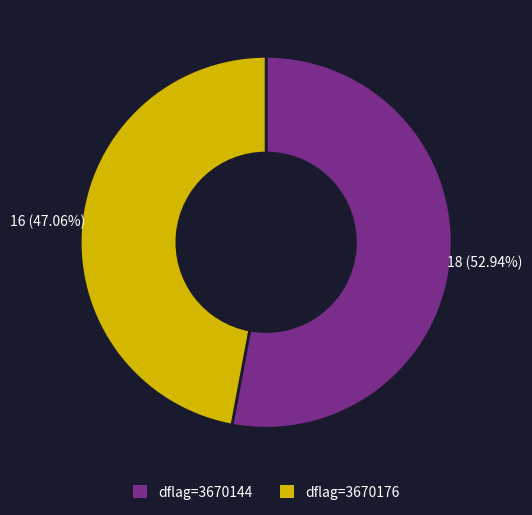

Is there a majority slice in this chart?

Yes